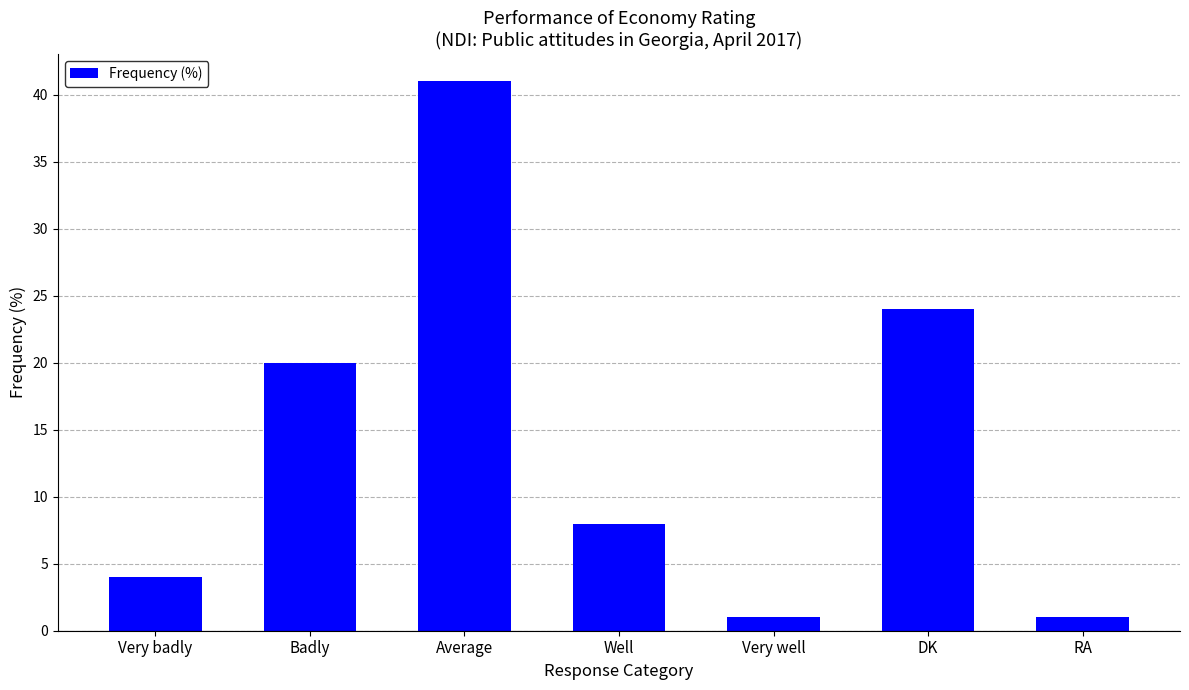

Read the value at Badly.

20